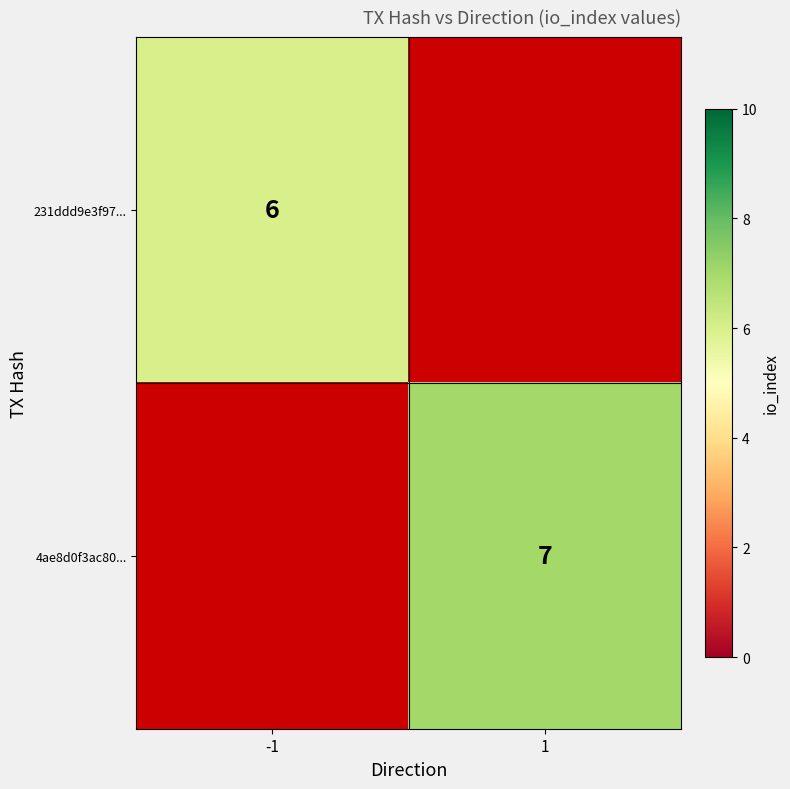

True or false: 231ddd9e3f97... has a value of 3 at -1.

False